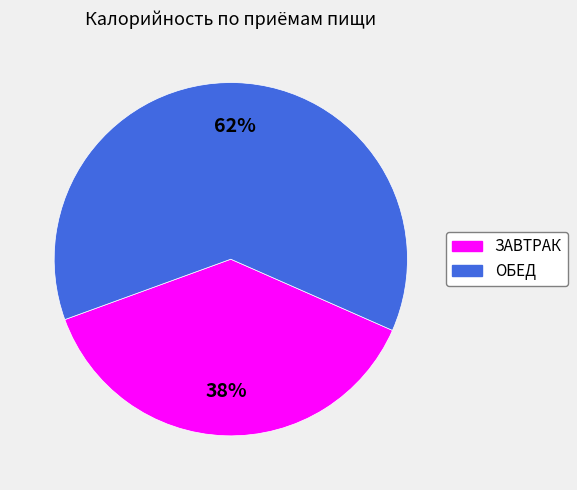

The ЗАВТРАК slice represents 50% of the pie. True or false?

False